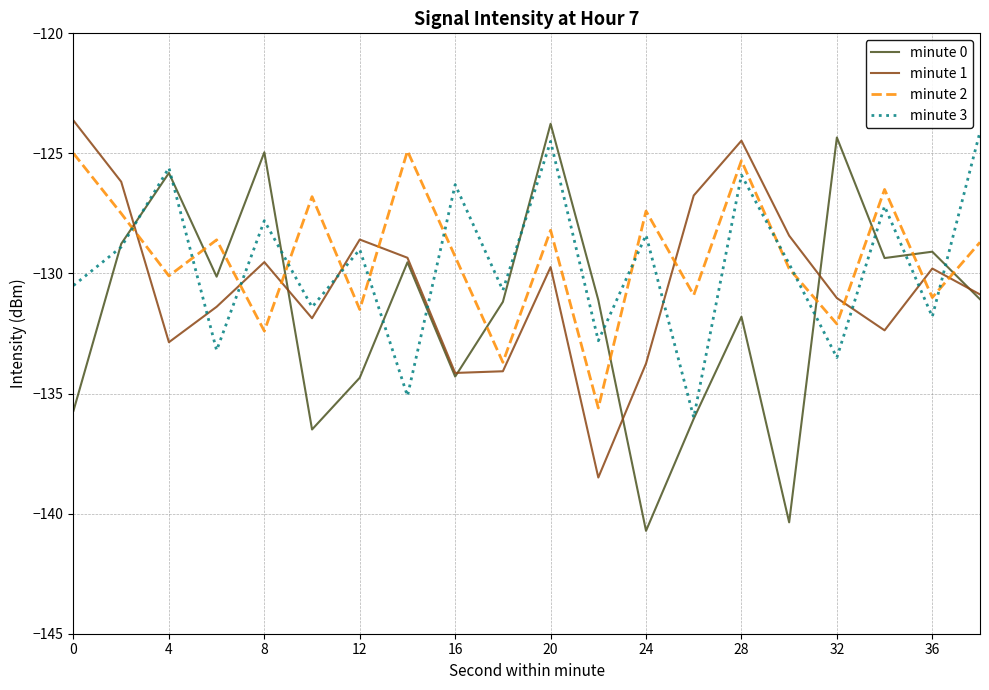

Which series has the largest range (max minus min)?

minute 0